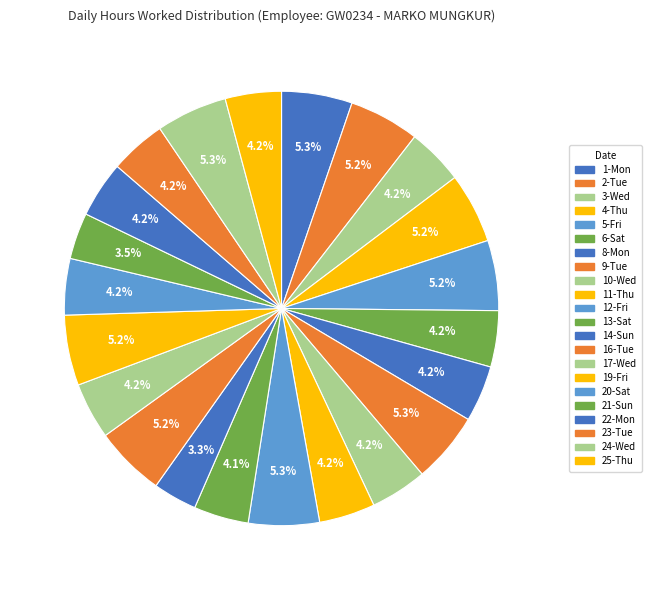

Count the number of slices in the pie.

22